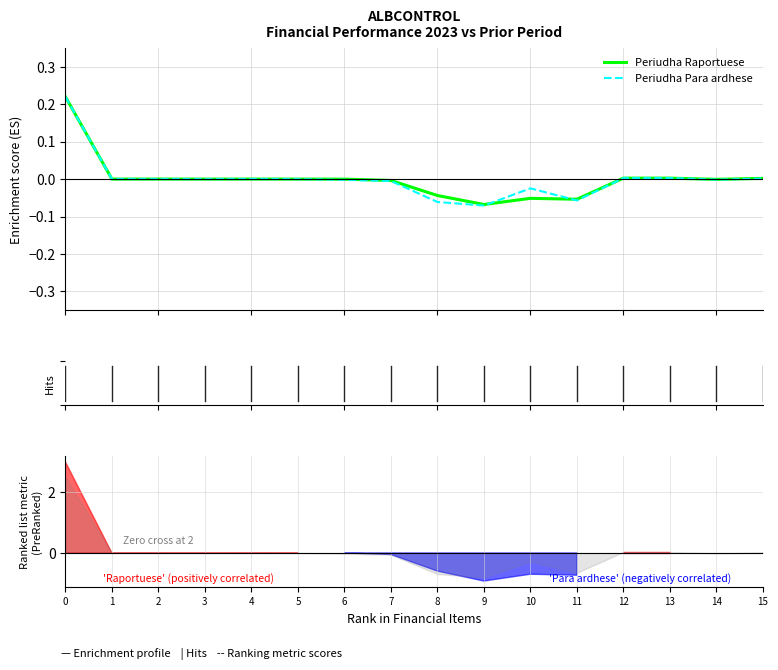

Reading left to right, transcribe all the data shown in this chart.

Periudha Raportuese: 0.2	0.0	0.0	0.0	0.0	0.0	-0.0	-0.0	-0.0	-0.1	-0.1	-0.1	0.0	0.0	-0.0	0.0
Periudha Para ardhese: 0.2	0.0	0.0	0.0	0.0	0.0	-0.0	-0.0	-0.1	-0.1	-0.0	-0.1	0.0	0.0	-0.0	0.0